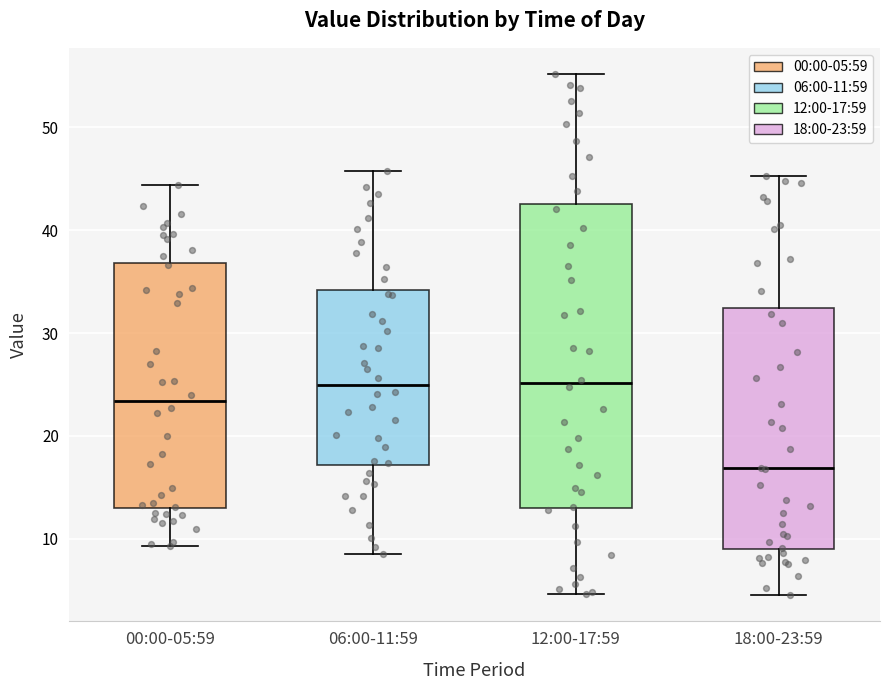

Which box has the lowest median line?

18:00-23:59